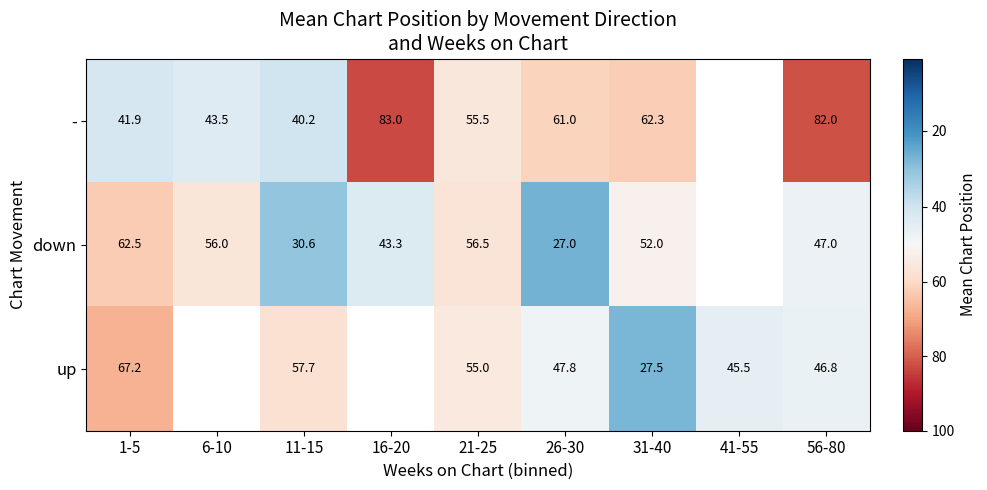

Is the value of down at 56-80 greater than the value of - at 6-10?

Yes